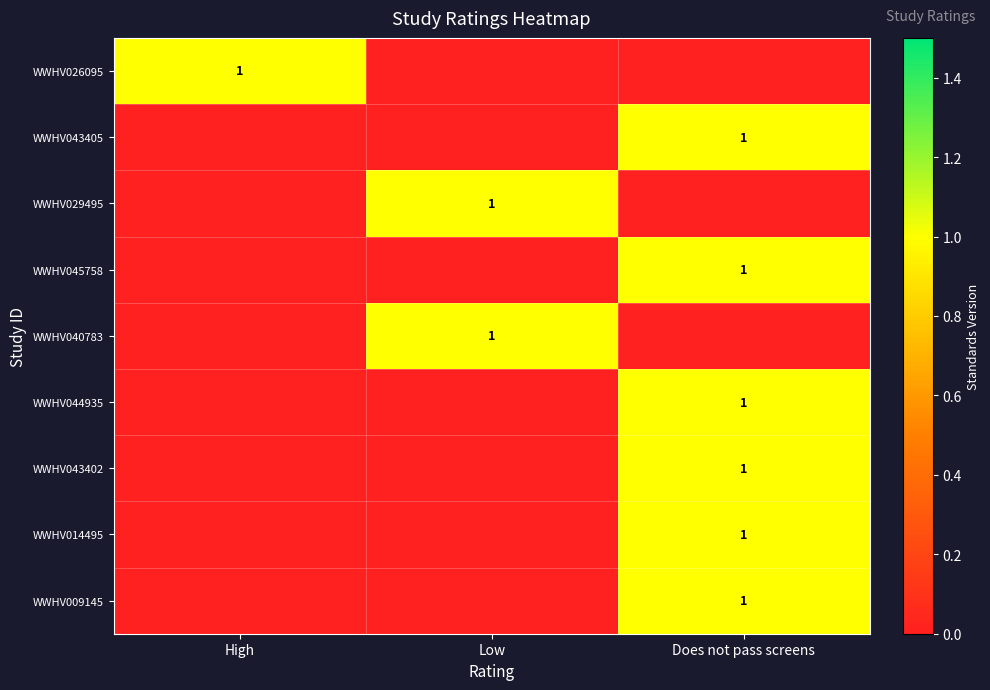

The WWHV040783 series shows 0 at Low. True or false?

False